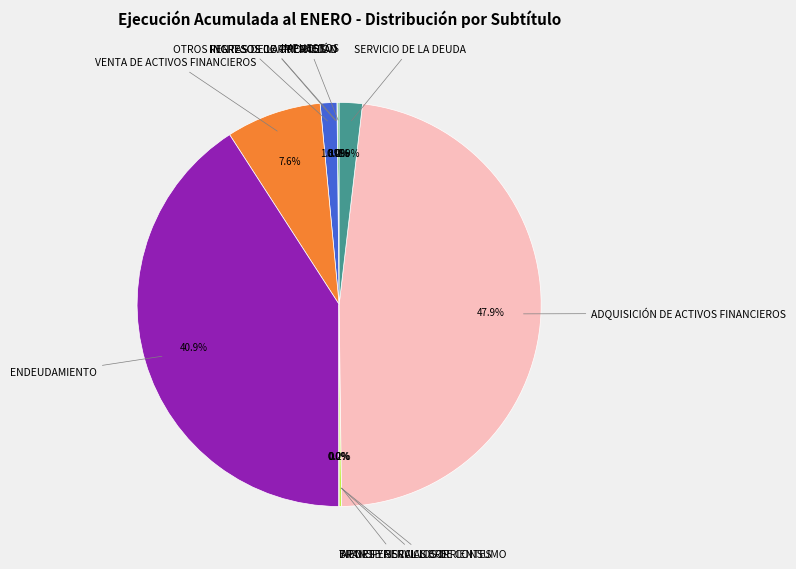

Is there a majority slice in this chart?

No